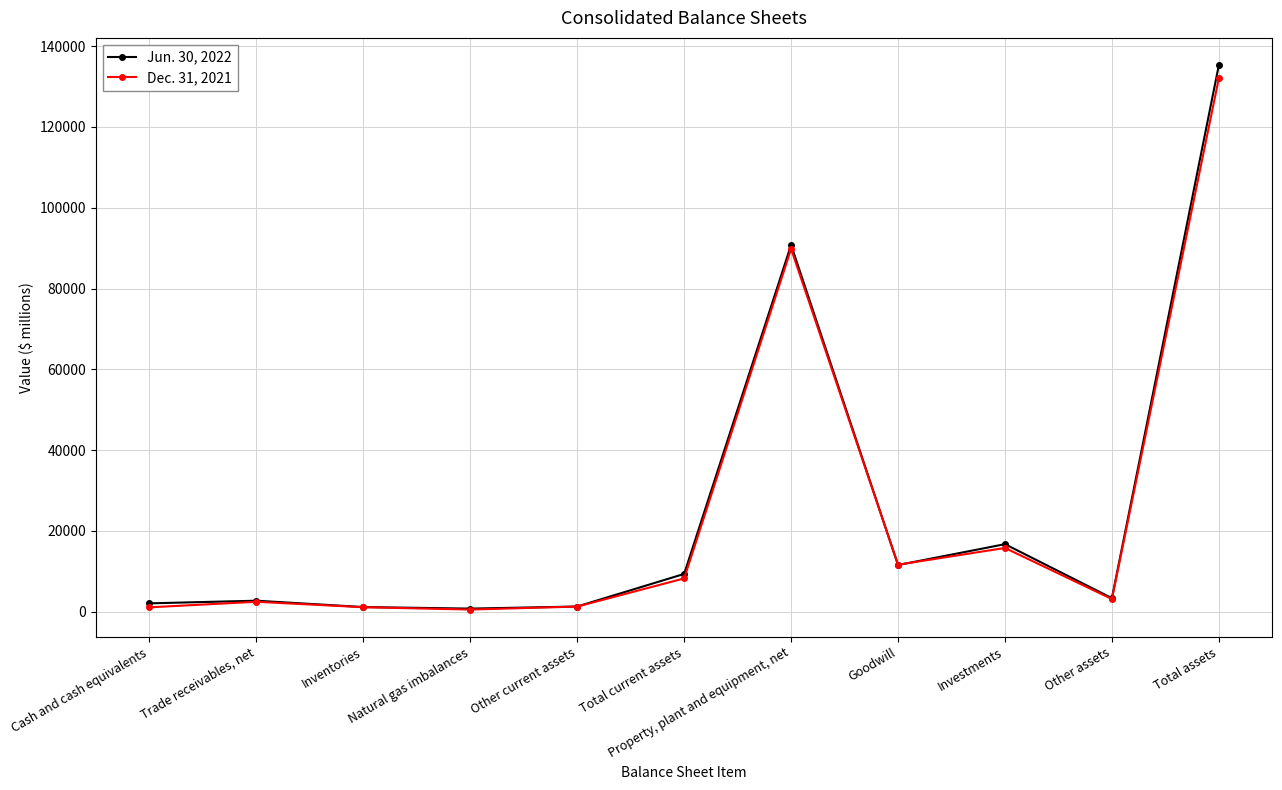

Where is the first local maximum for Dec. 31, 2021?

Trade receivables, net